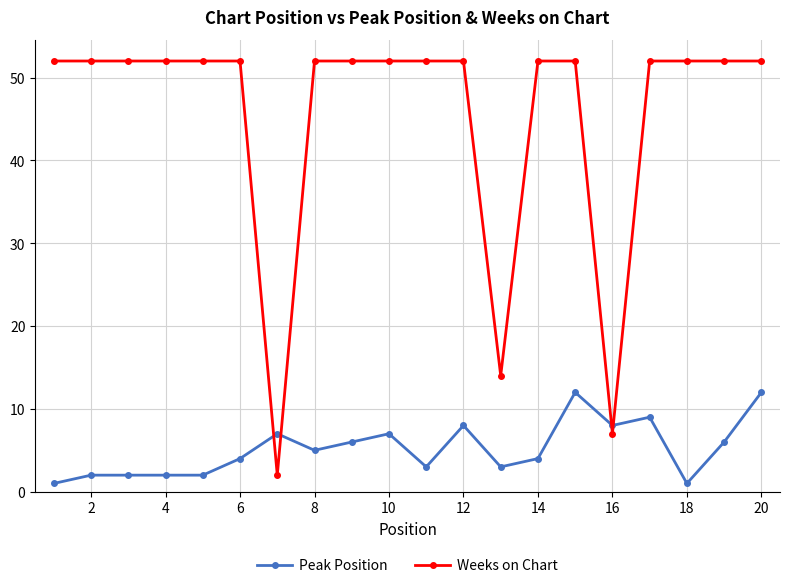

True or false: Peak Position and Weeks on Chart intersect in this chart.

True